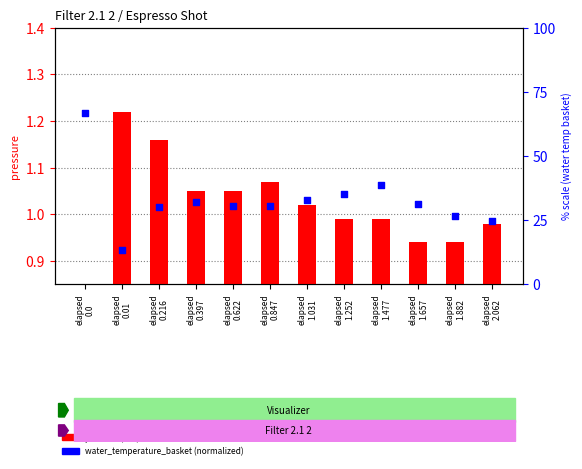

What are all the series names shown in the legend?

pressure, water_temperature_basket (normalized %)